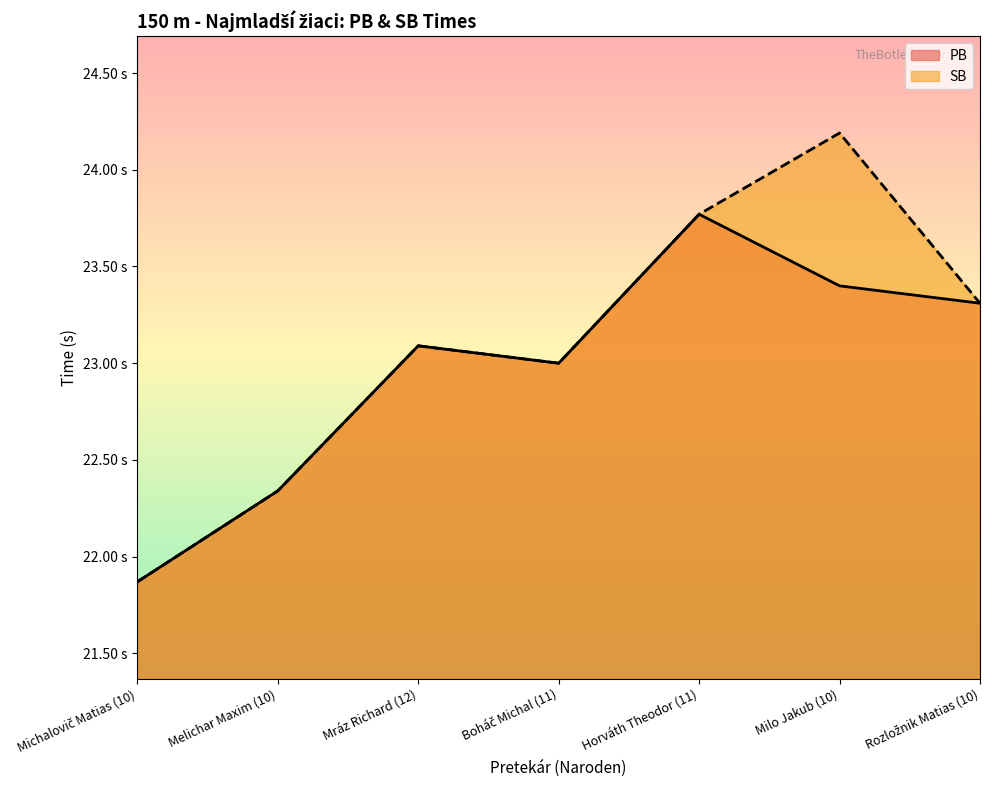

Does the chart display data point markers on the line(s)?

No